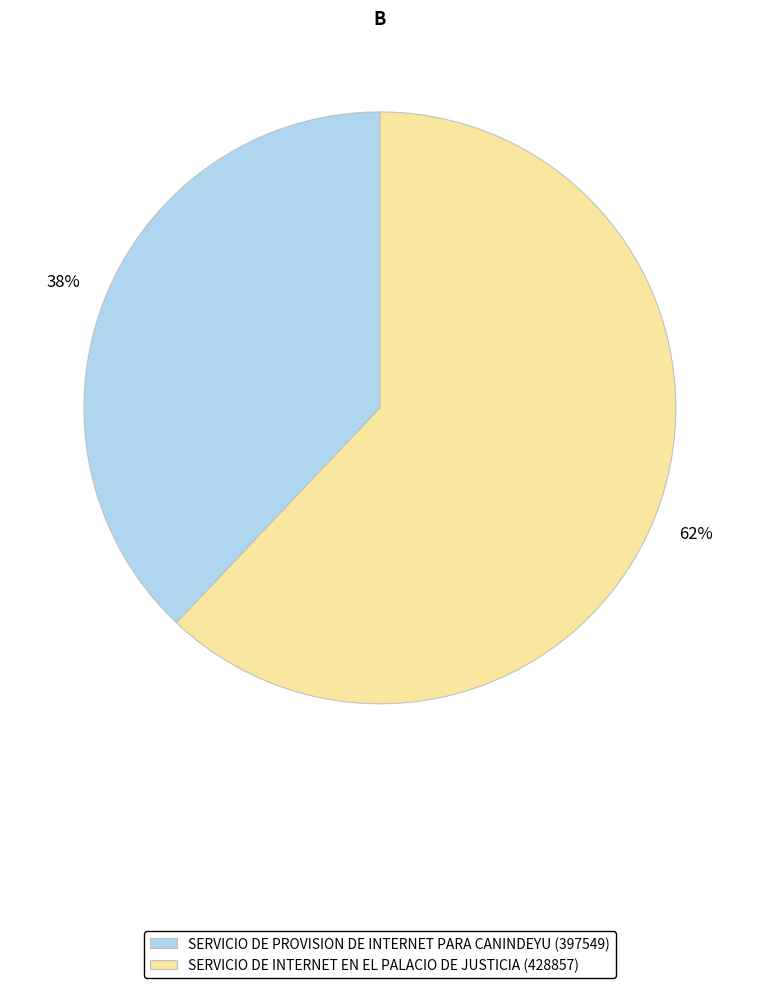

Rank the categories by value from lowest to highest.

SERVICIO DE PROVISION DE INTERNET PARA CANINDEYU (397549), SERVICIO DE INTERNET EN EL PALACIO DE JUSTICIA (428857)